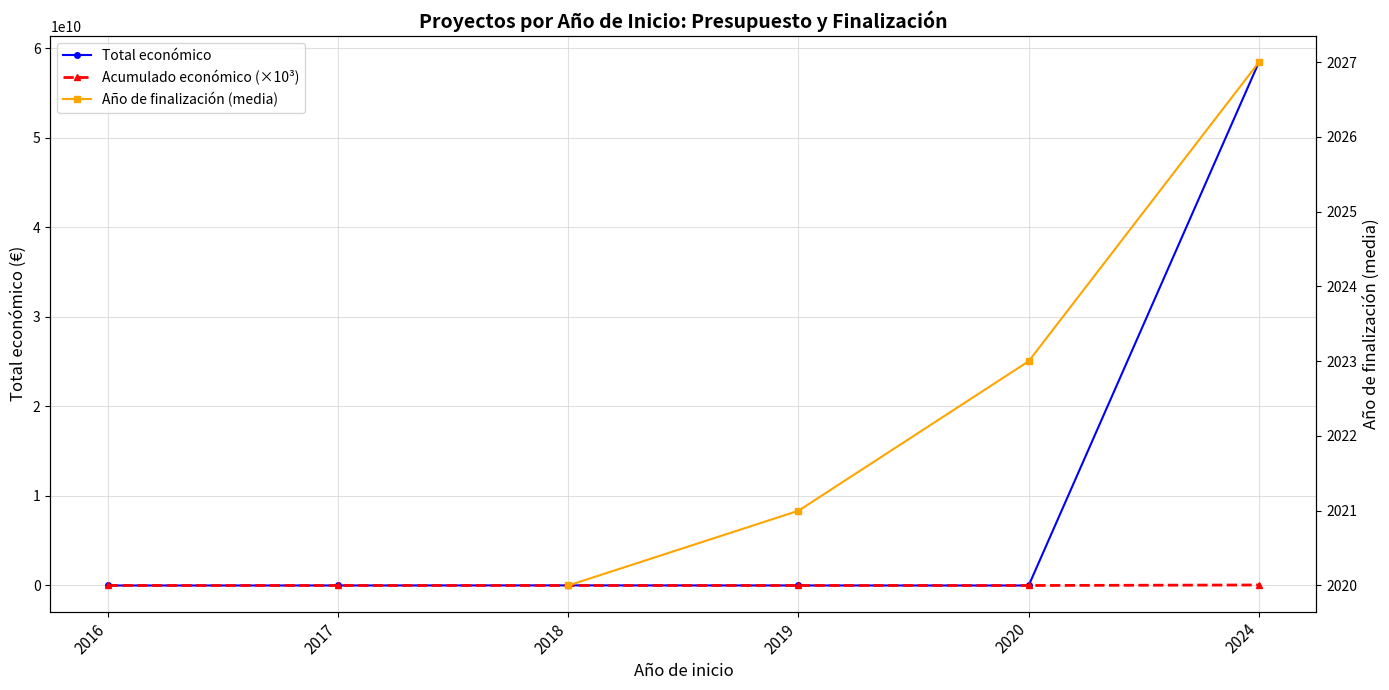

At which category does Total económico reach its first local valley?

2020